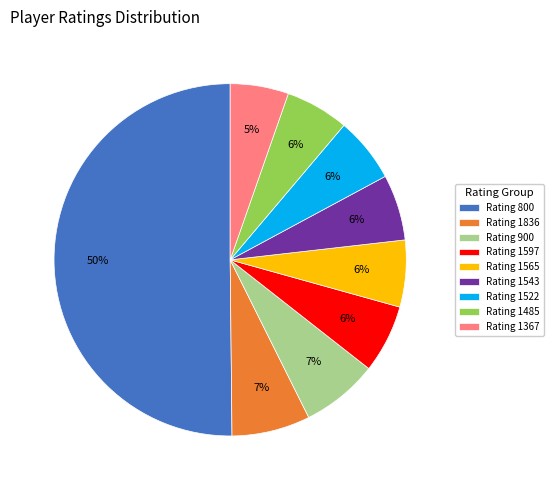

To the nearest percent, what is the average slice percentage?

11%